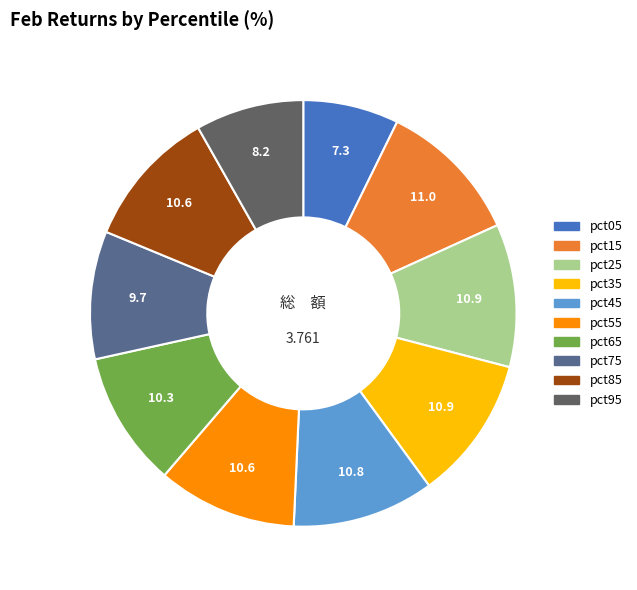

Does pct95 represent more than half of the total?

No